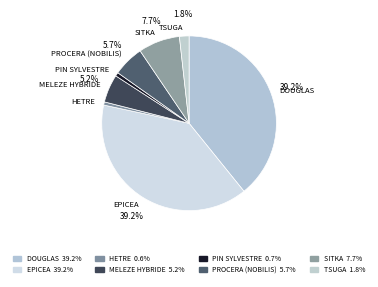

How many segments does this pie chart have?

8